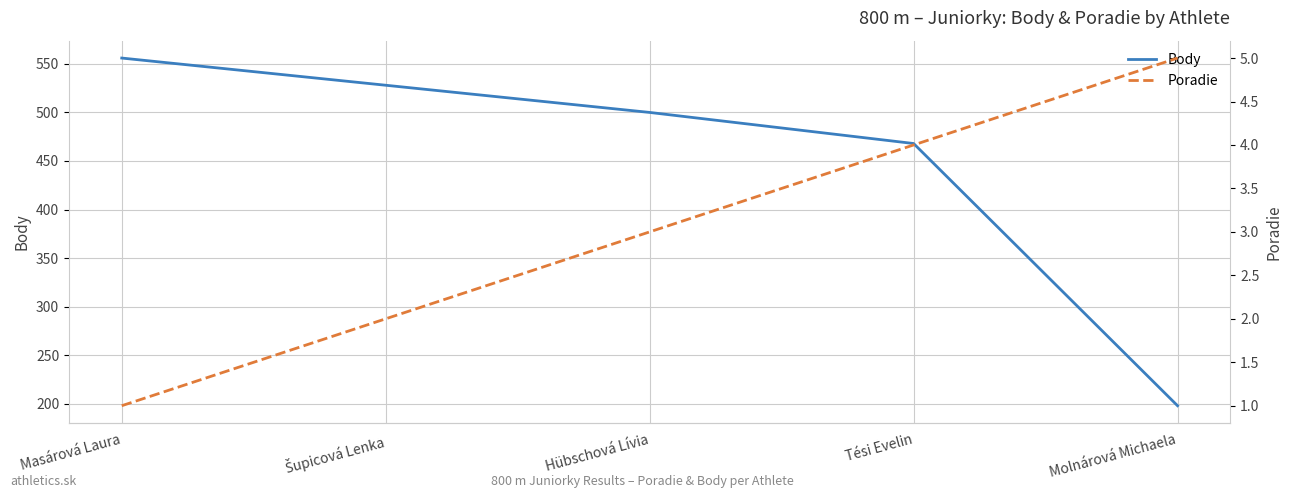

The Poradie series shows 5 at Molnárová Michaela. True or false?

True